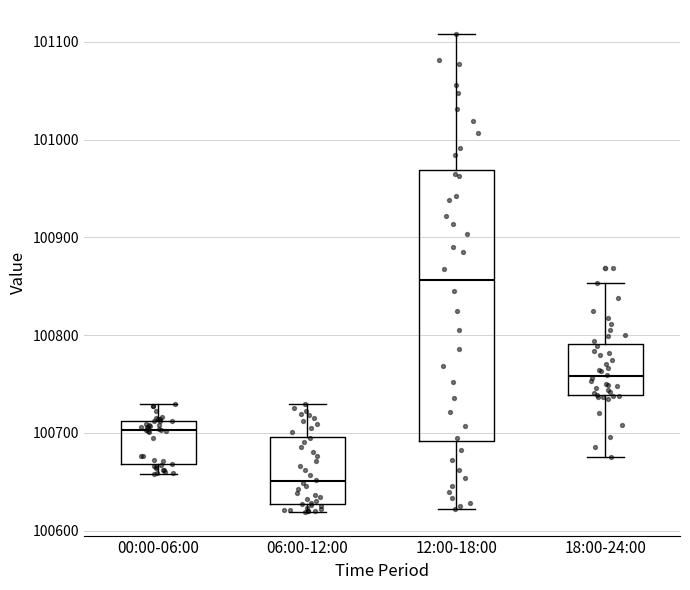

Reading left to right, read every box against the y-axis: the position of its median line, the range the box covers, and the ends of its whiskers. The values are not printed on the chart, so give them approximately, as read against the axis.

00:00-06:00: median 100700, box 100670 to 100710, whiskers 100660 to 100730
06:00-12:00: median 100650, box 100630 to 100700, whiskers 100620 to 100730
12:00-18:00: median 100860, box 100690 to 100970, whiskers 100620 to 101110
18:00-24:00: median 100760, box 100740 to 100790, whiskers 100680 to 100850